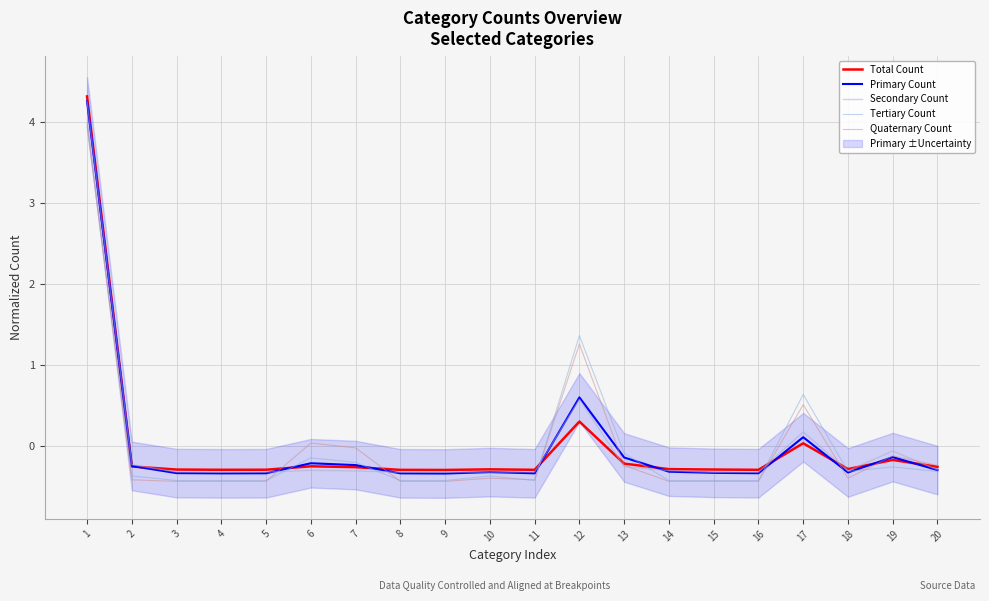

Which has a higher value, 1 or 6?

1